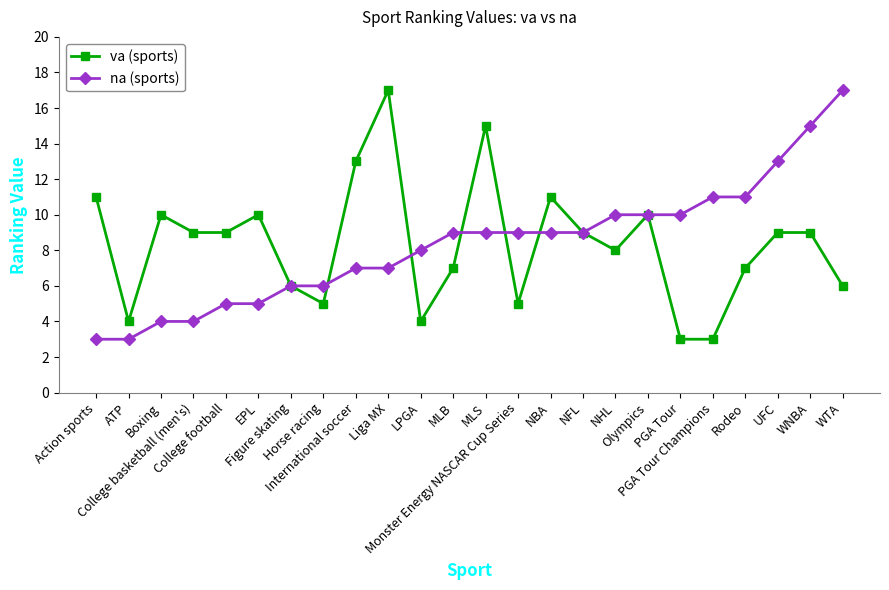

What is the value of the va (sports) point at the 2nd from the left?

4